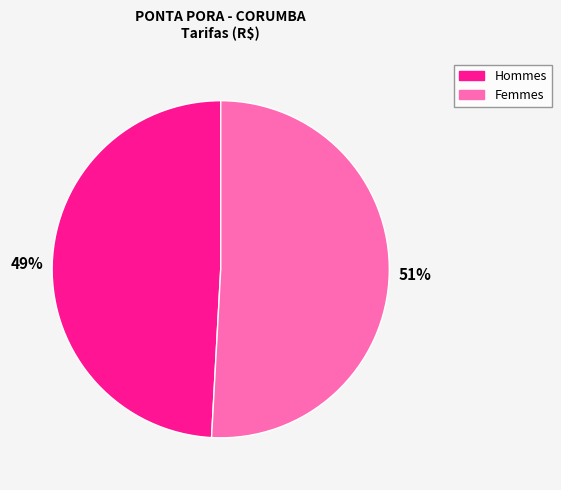

Rank the categories by value from highest to lowest.

Femmes, Hommes